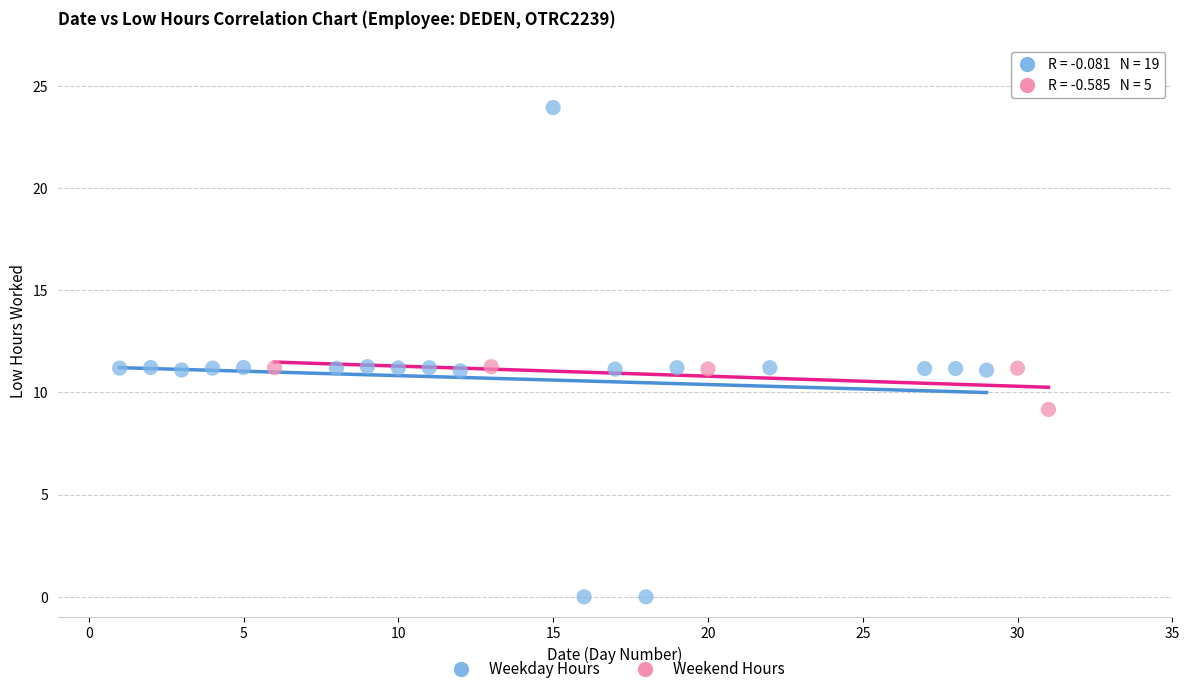

Which series reaches the minimum Y coordinate?

Weekday Hours